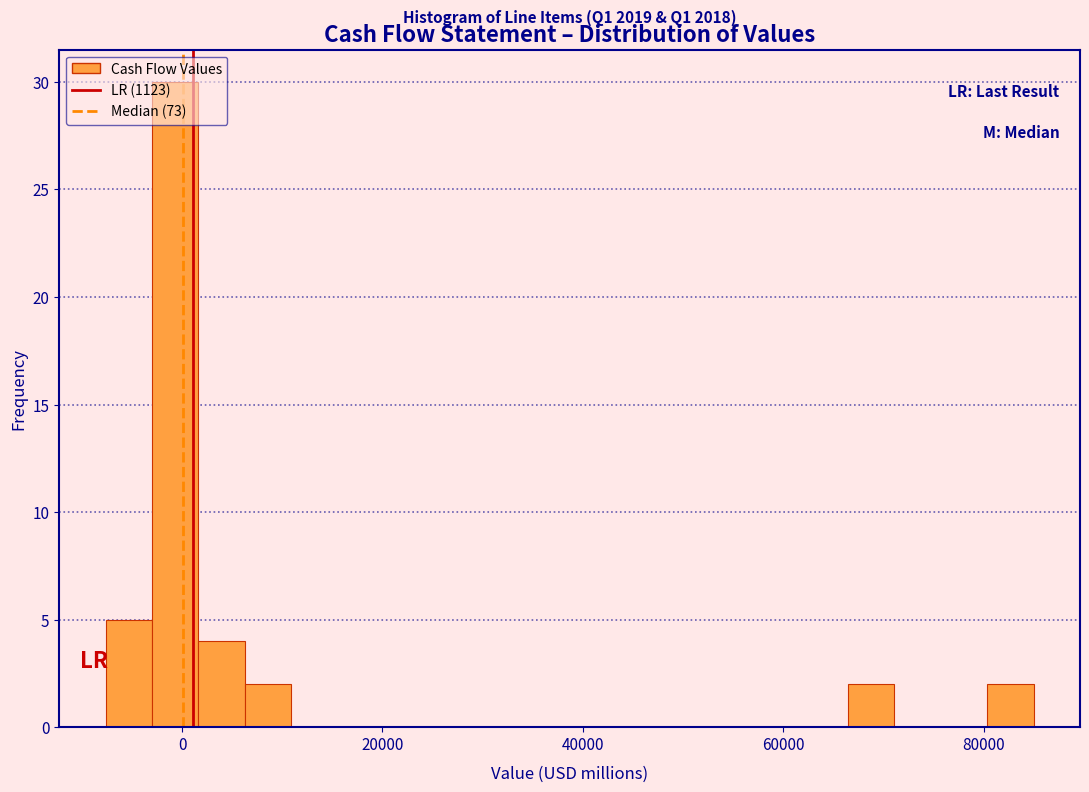

Around what value on the x-axis is the tallest bar? Give the approximate position of its centre, as read against the axis.

0